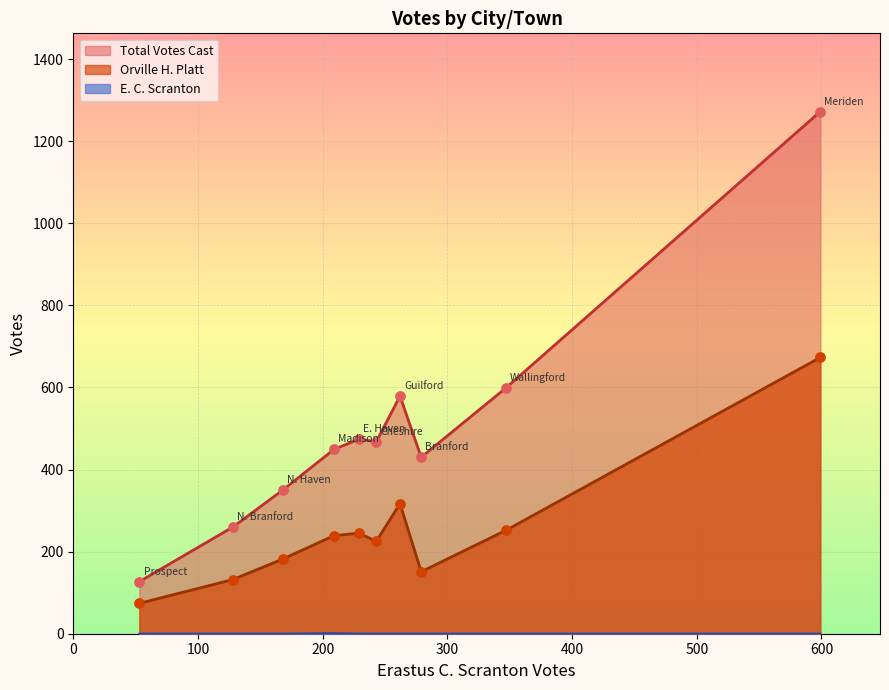

Which series reaches the minimum Y coordinate?

E. C. Scranton